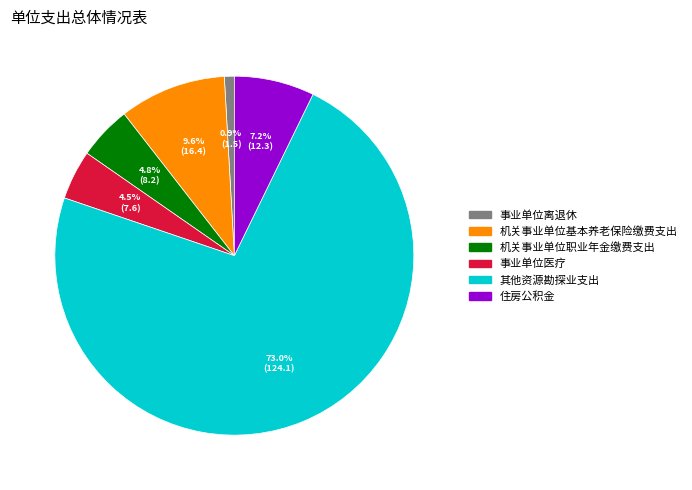

To the nearest percent, what percentage of the pie is 其他资源勘探业支出?

73%